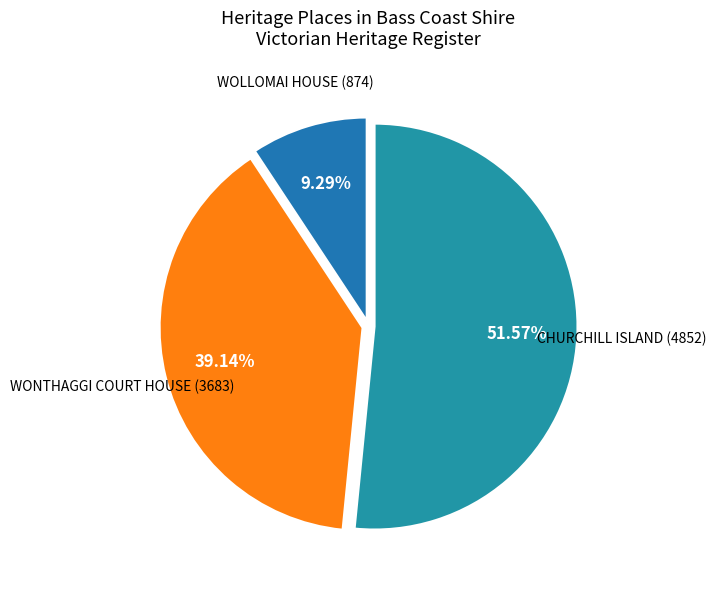

To the nearest percent, what portion does WOLLOMAI HOUSE represent?

9%